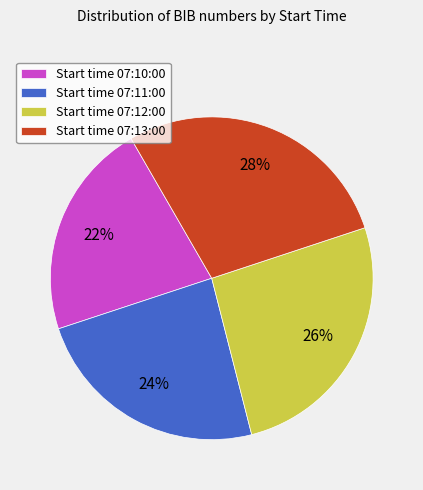

Which category has the biggest portion of the pie?

Start time 07:13:00